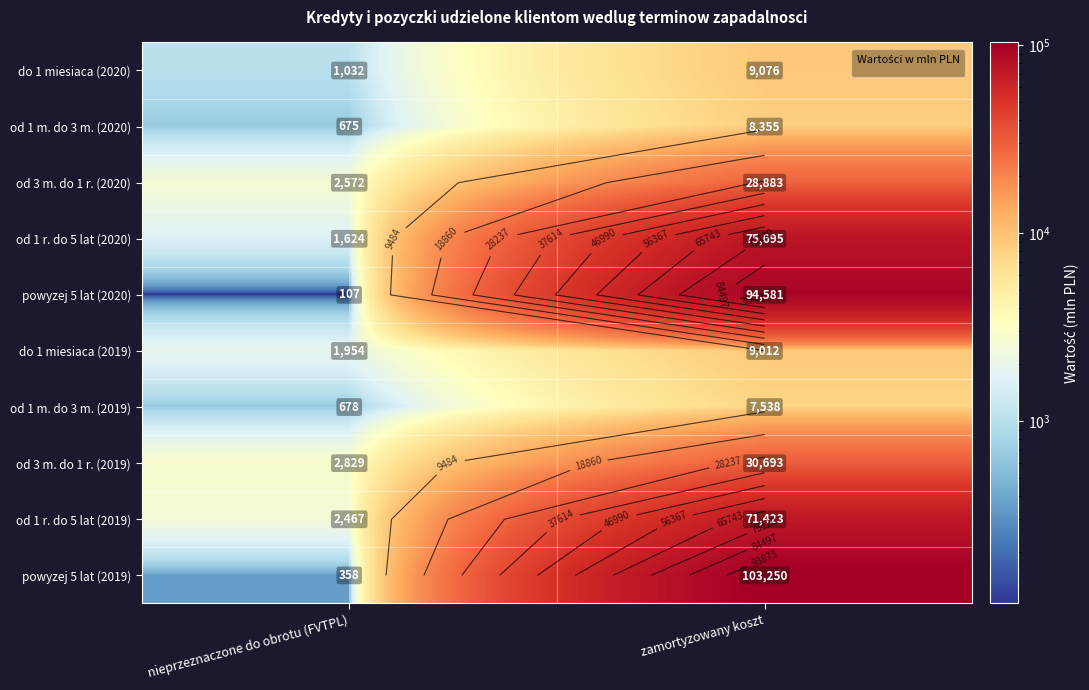

Which category has the lowest value across all series?

nieprzeznaczone do obrotu (FVTPL)